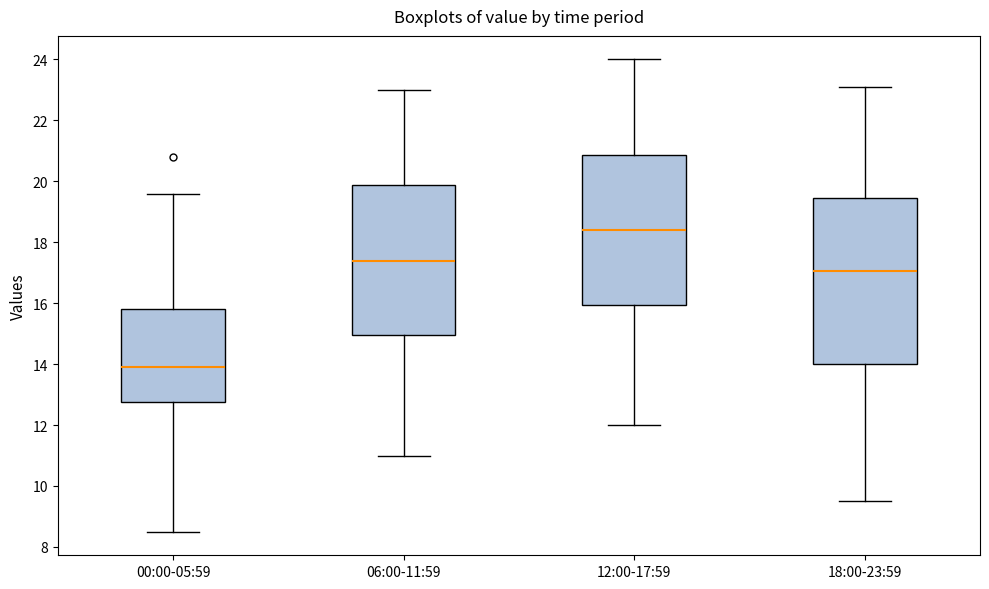

Reading left to right, transcribe this box plot: for each box, give where its median line is, the range the box spans, and where its two whiskers end, as read against the y-axis. The values are not printed on the chart, so give them approximately, as read against the axis.

00:00-05:59: median 14.0, box 12.8 to 15.8, whiskers 8.6 to 19.6
06:00-11:59: median 17.4, box 15.0 to 19.8, whiskers 11.0 to 23.0
12:00-17:59: median 18.4, box 16.0 to 20.8, whiskers 12.0 to 24.0
18:00-23:59: median 17.0, box 14.0 to 19.4, whiskers 9.6 to 23.2